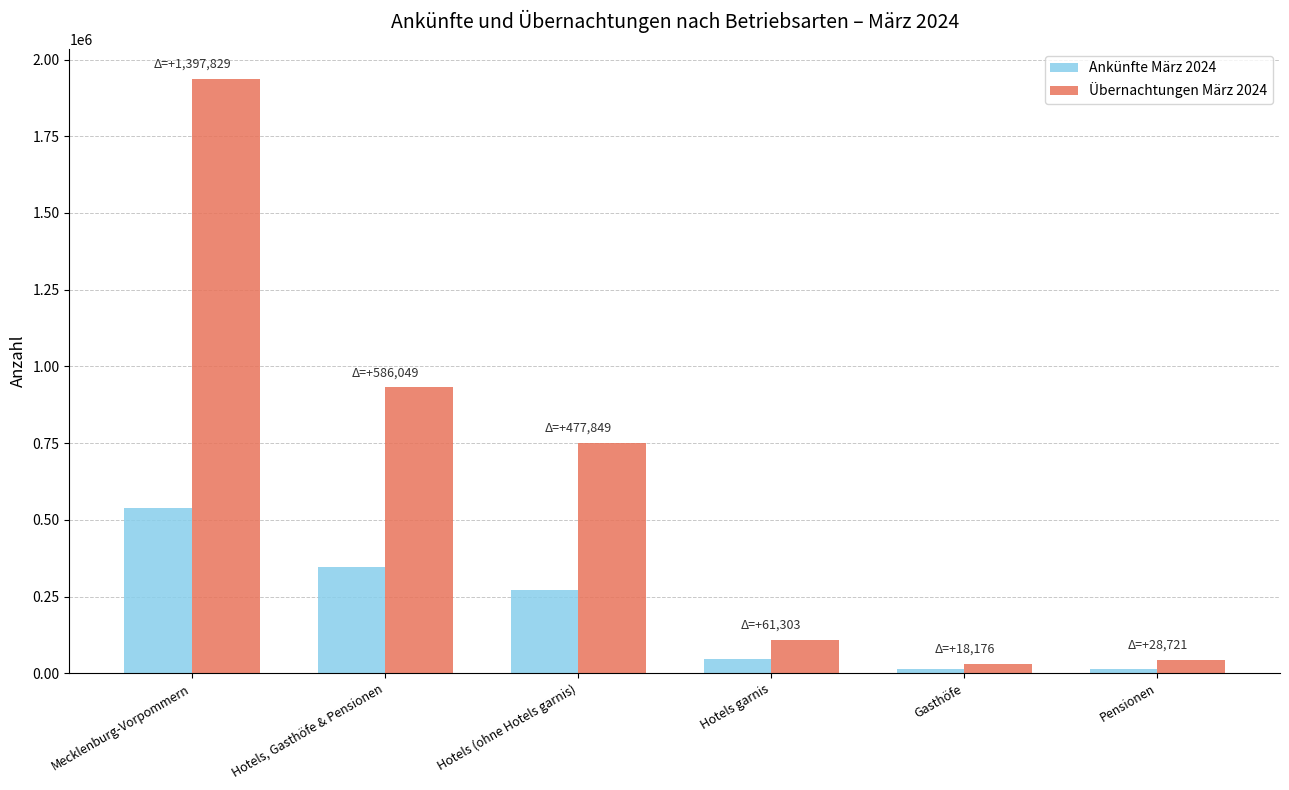

List the labels in order of Übernachtungen März 2024 value, largest first.

Mecklenburg-Vorpommern, Hotels, Gasthöfe & Pensionen, Hotels (ohne Hotels garnis), Hotels garnis, Pensionen, Gasthöfe